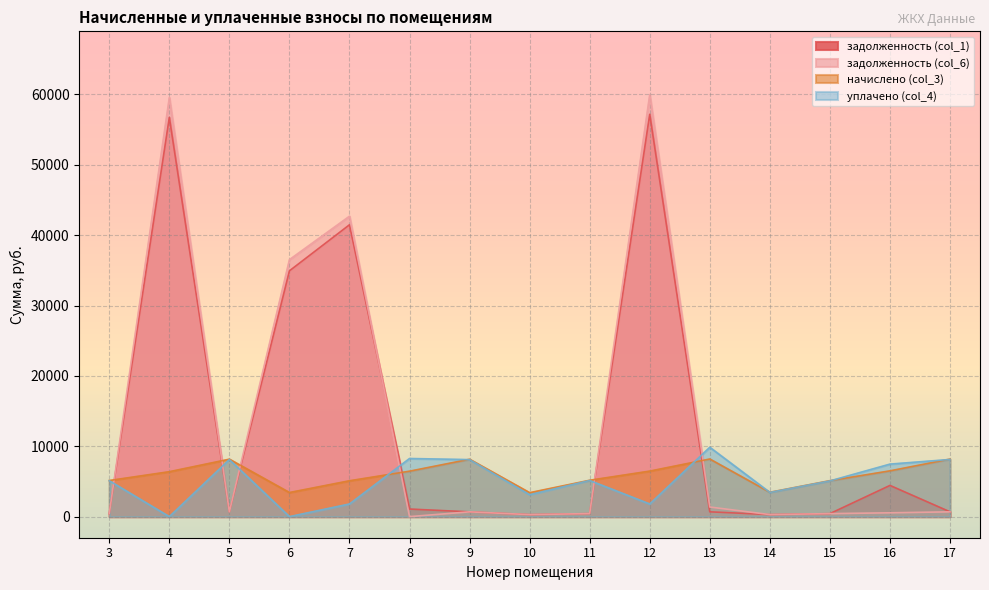

What is the value of the уплачено (col_4) point at the 5th from the left?

1800.0